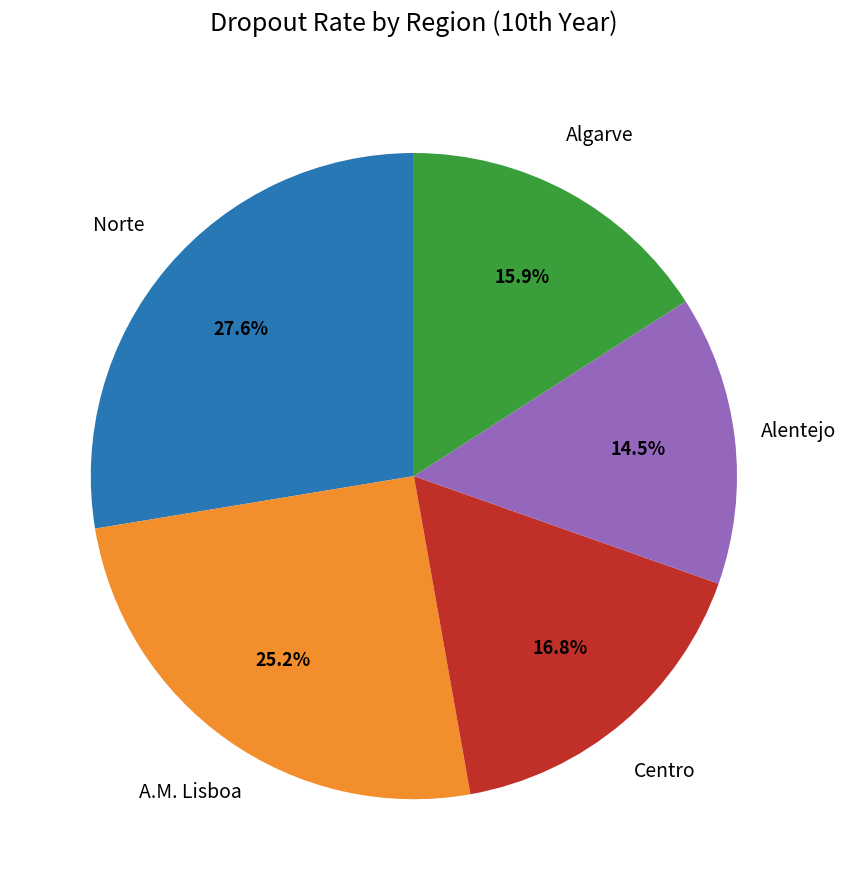

Does any single category account for the majority?

No